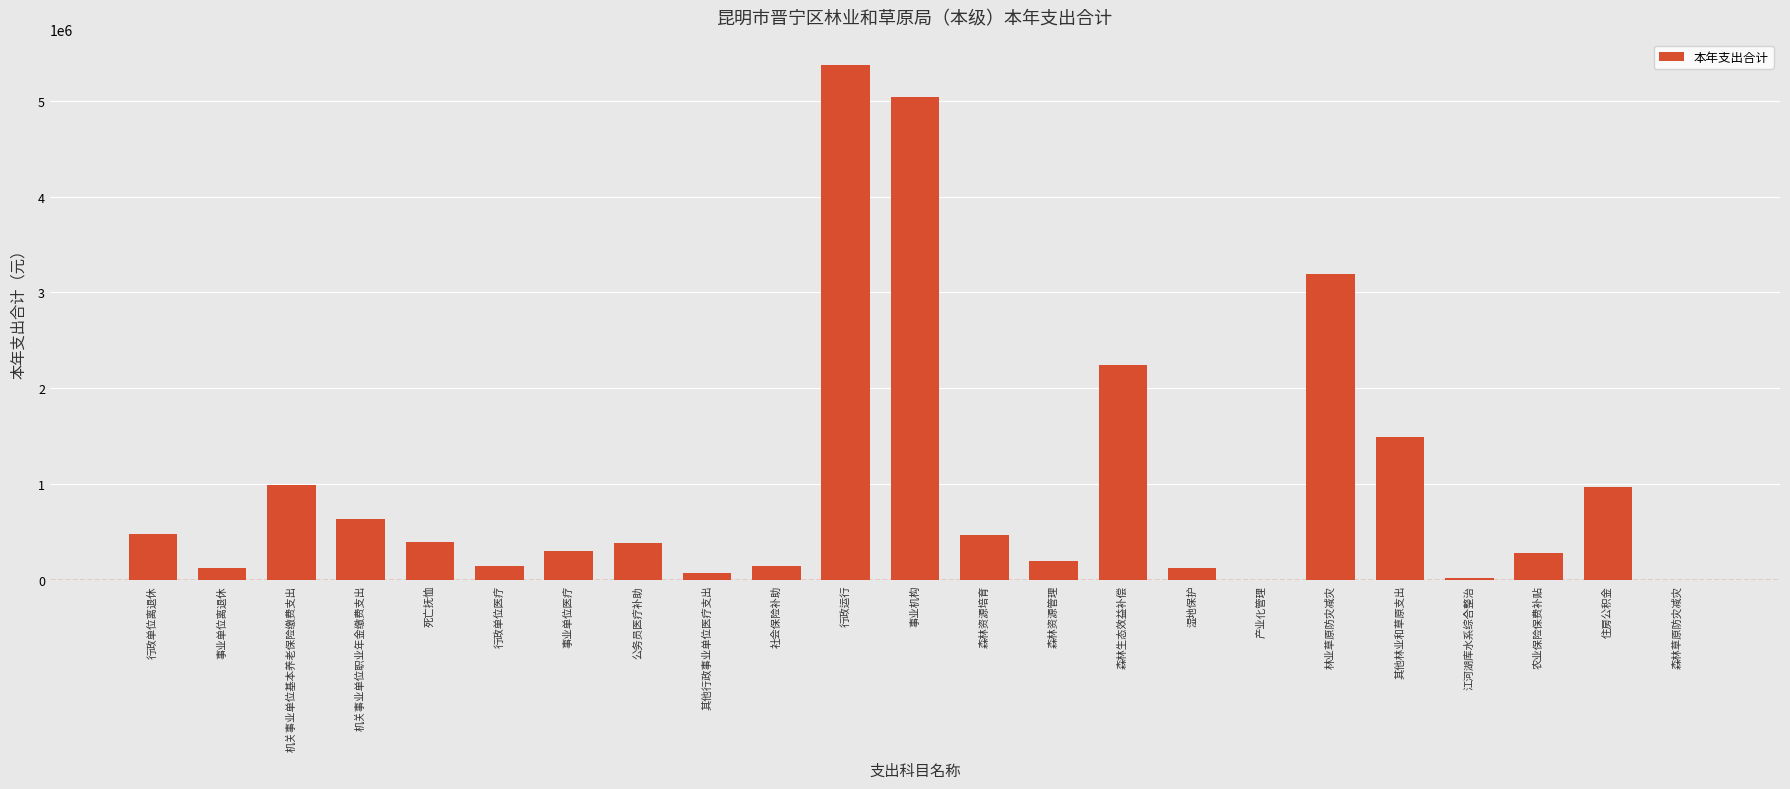

Is it true that the value at 事业单位医疗 is 299842.4?

True